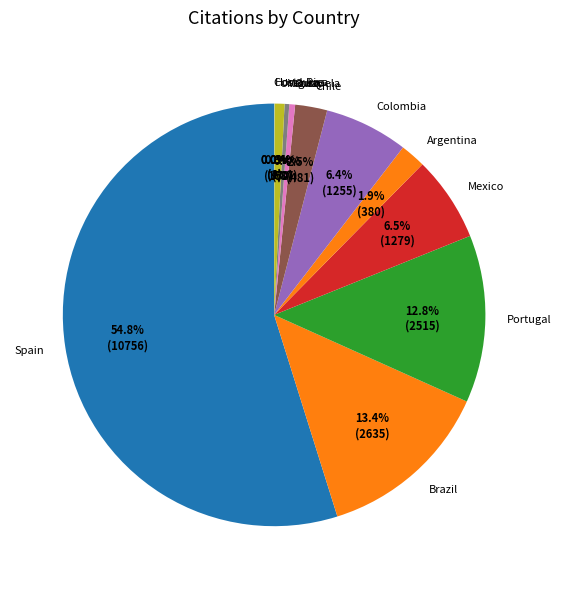

Which category has the biggest portion of the pie?

Spain